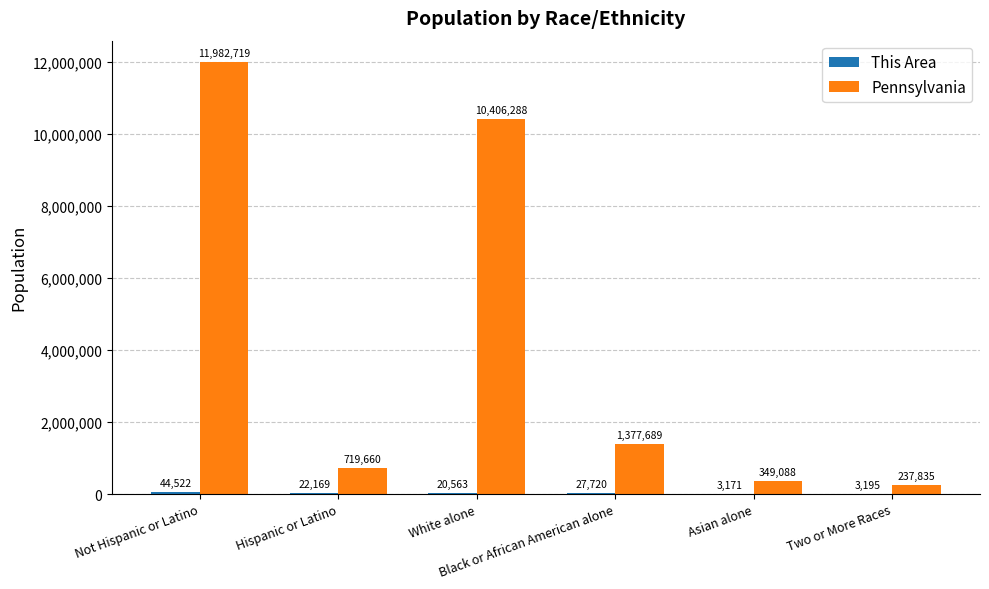

Which series has the largest total across all categories?

Pennsylvania